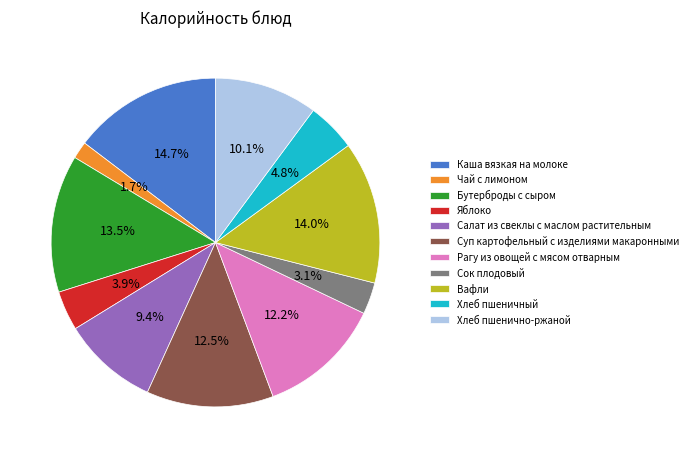

To the nearest percent, what percentage of the pie is Сок плодовый?

3%